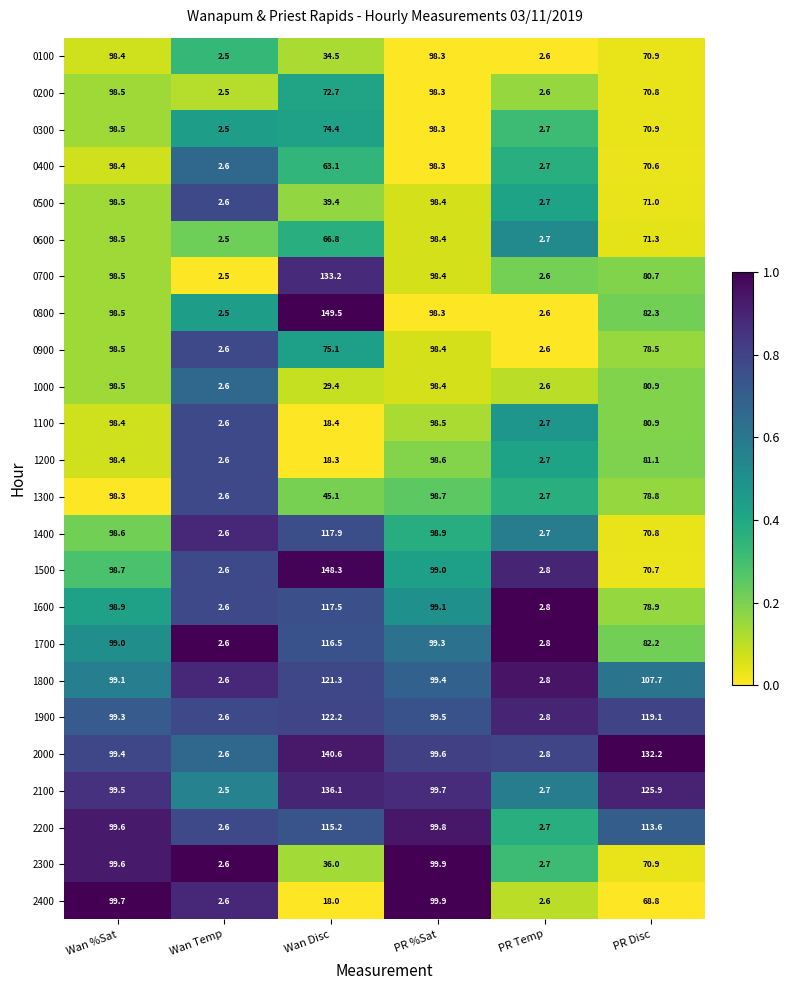

Rank the categories by 1600 value from lowest to highest.

Wan Temp, PR Temp, PR Disc, Wan %Sat, PR %Sat, Wan Disc